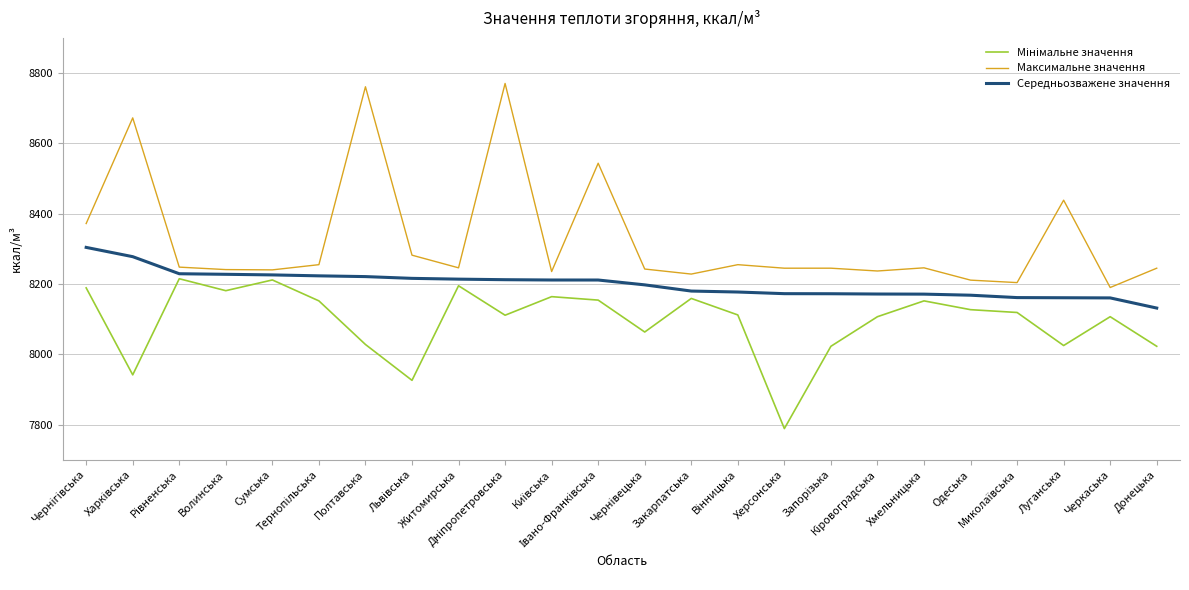

Which series has the largest total across all categories?

Максимальне значення